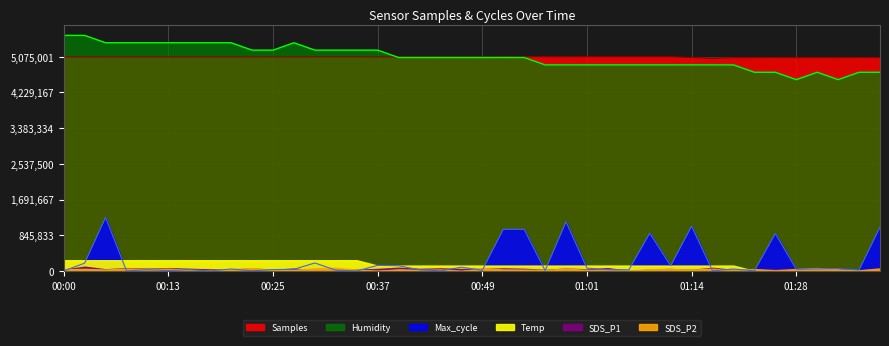

Where does the Humidity series first go above 5057866?

00:00